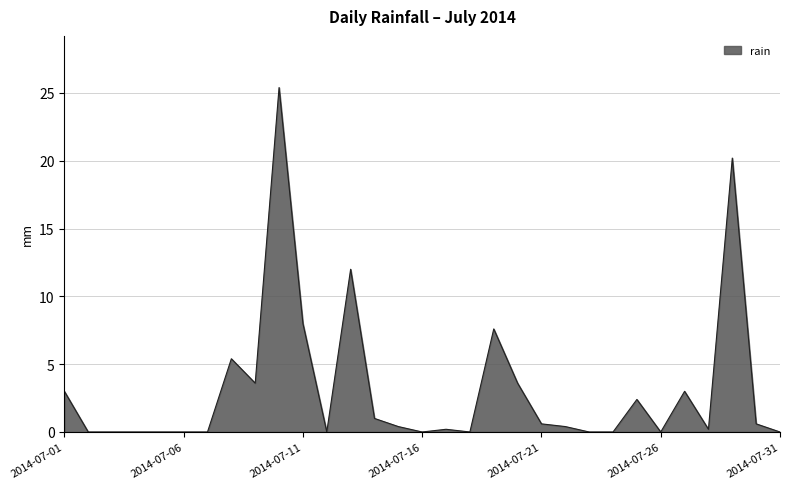

Reading right to left, transcribe all the data shown in this chart.

0.0	0.6	20.2	0.2	3.0	0.0	2.4	0.0	0.0	0.4	0.6	3.6	7.6	0.0	0.2	0.0	0.4	1.0	12.0	0.0	8.0	25.4	3.6	5.4	0.0	0.0	0.0	0.0	0.0	0.0	3.0